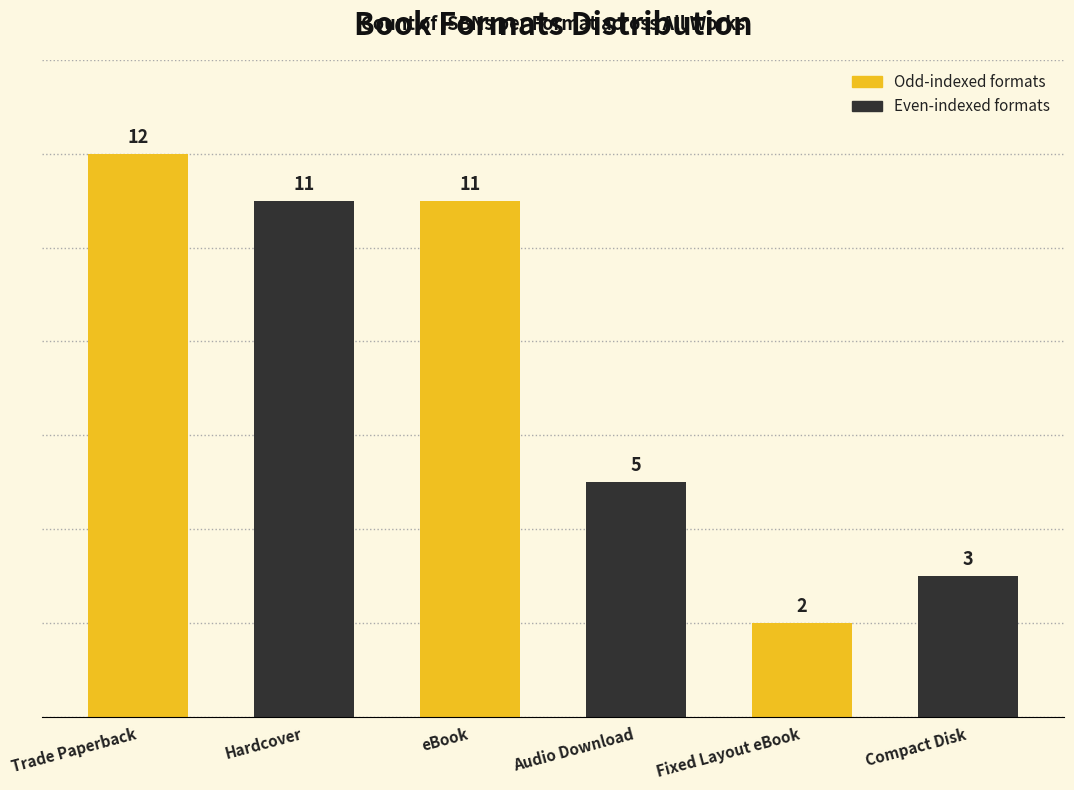

Count the number of categories in the chart.

6